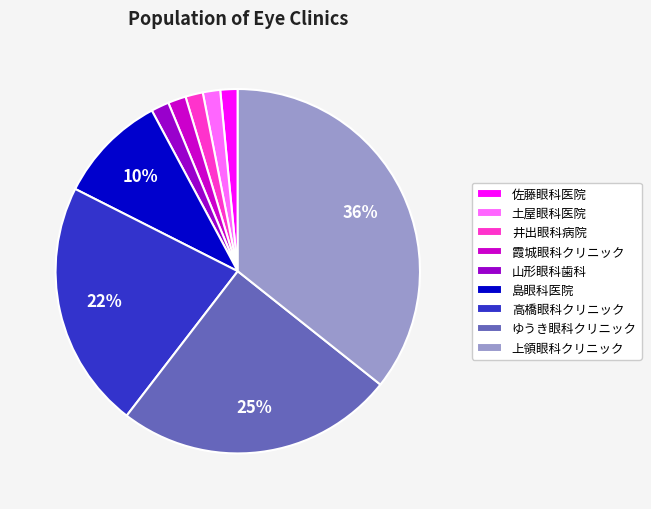

Combined, do 高橋眼科クリニック and 霞城眼科クリニック account for over 50%?

No